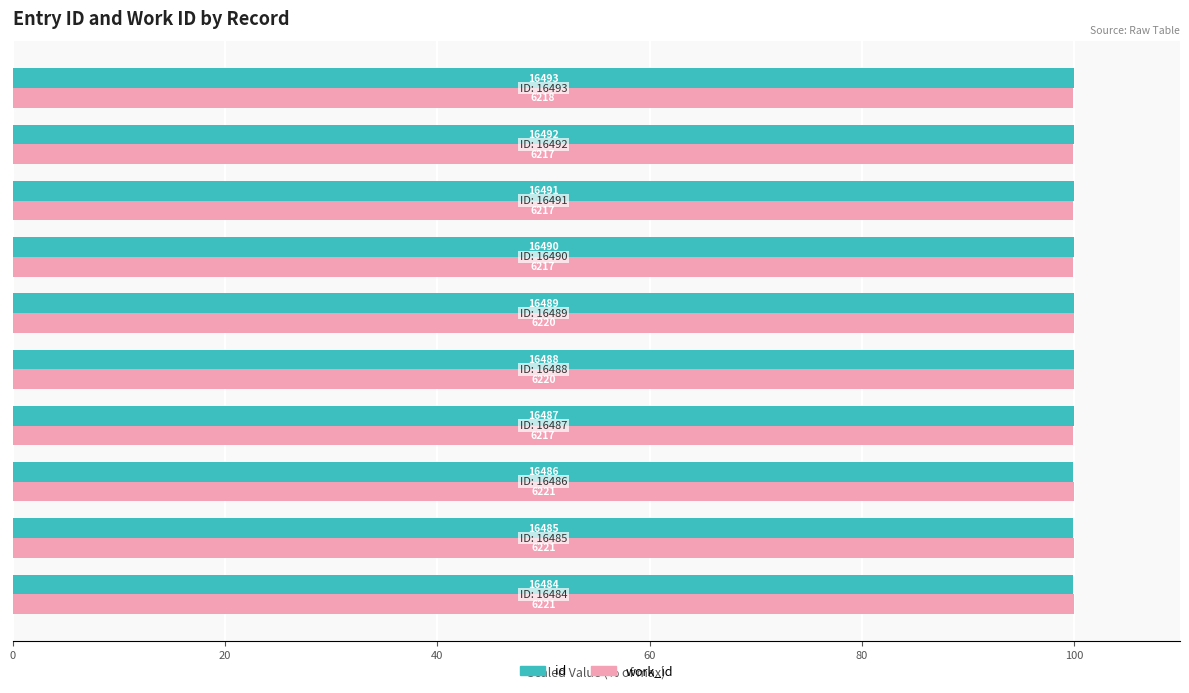

What are all the series names shown in the legend?

id, work_id